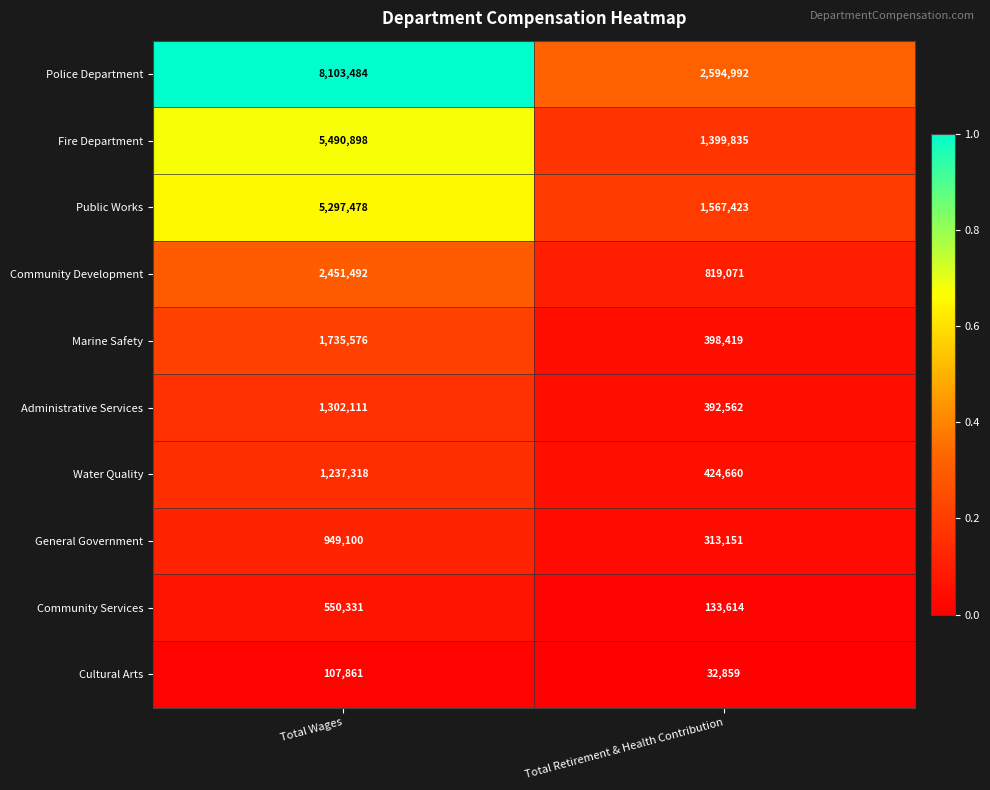

What is the sum of all General Government values?

1262251